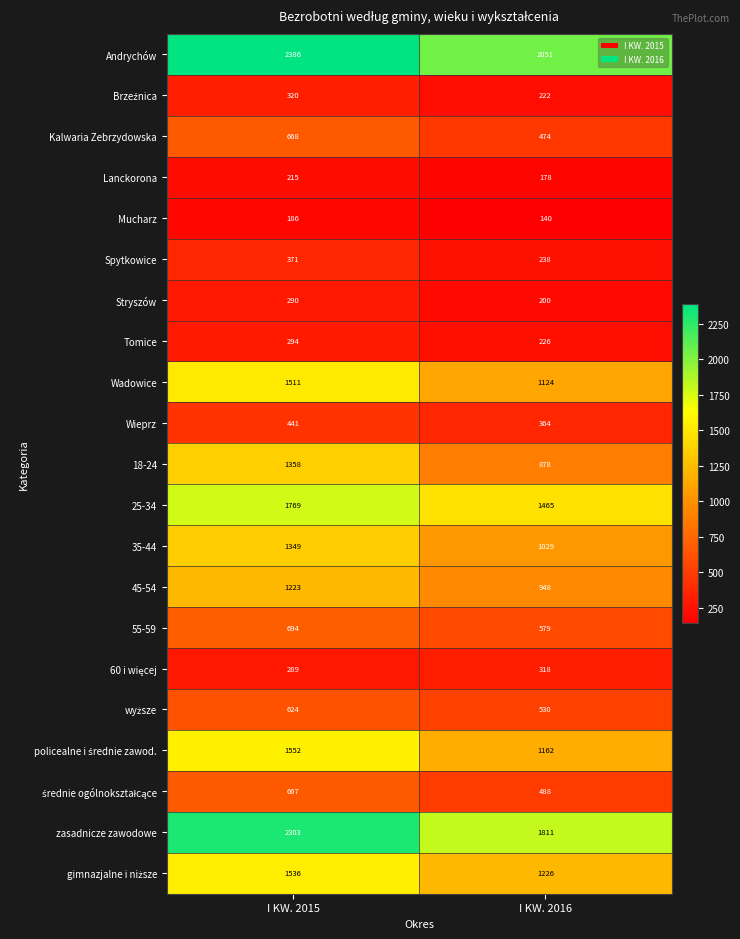

What is the spread (max minus min) of values at I KW. 2015?

2200